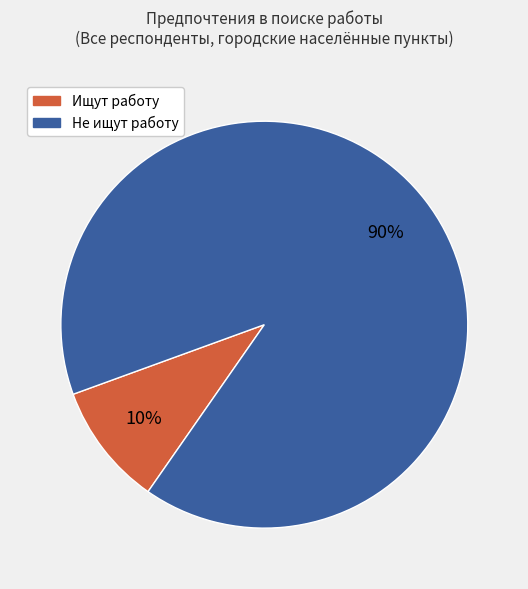

Is it true that Ищут работу is 2% of the pie?

False